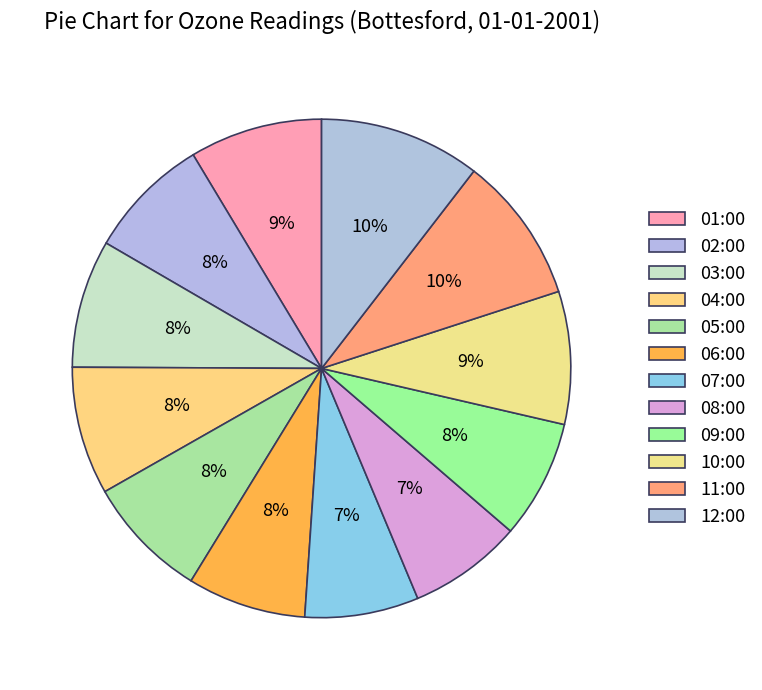

Rank the categories by value from highest to lowest.

12:00, 11:00, 01:00, 10:00, 03:00, 04:00, 02:00, 05:00, 06:00, 09:00, 07:00, 08:00